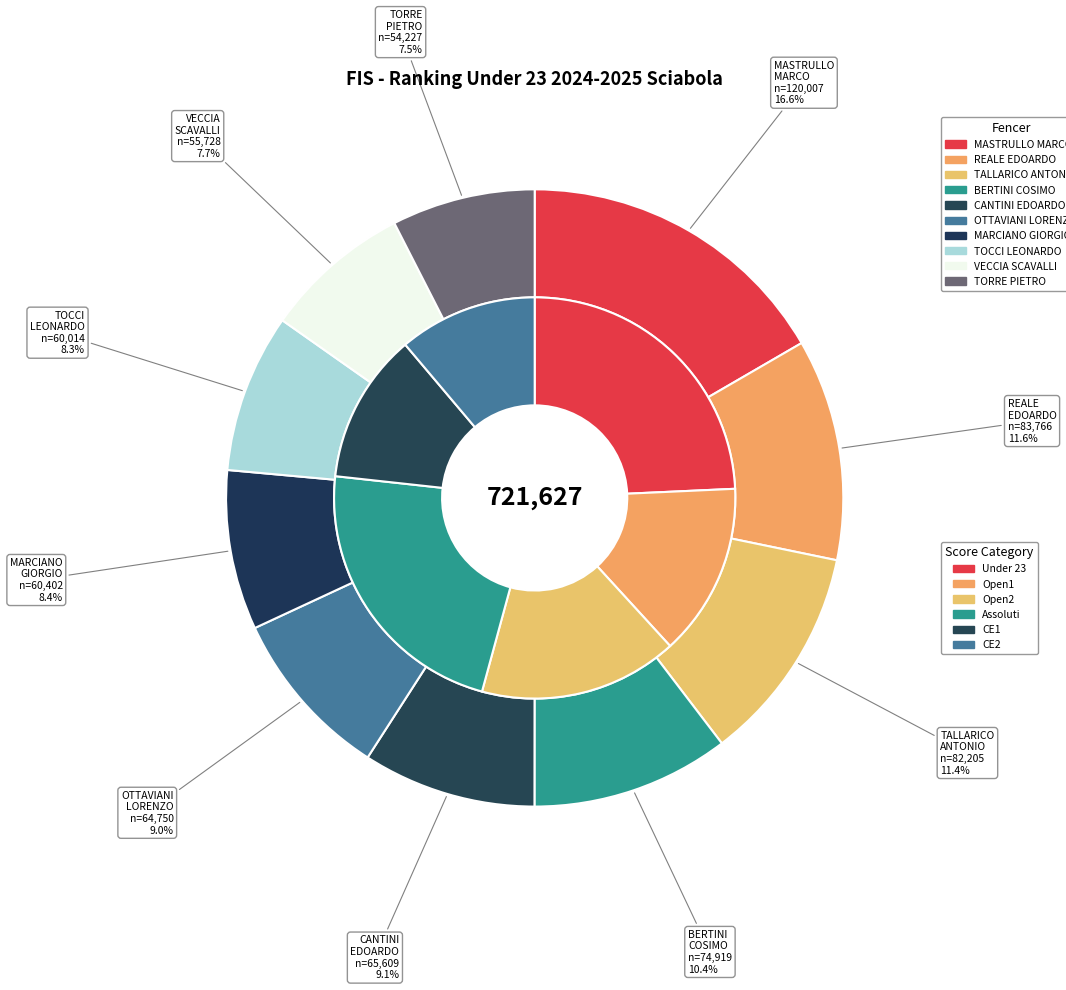

Is it true that MARCIANO GIORGIO is 1% of the pie?

False